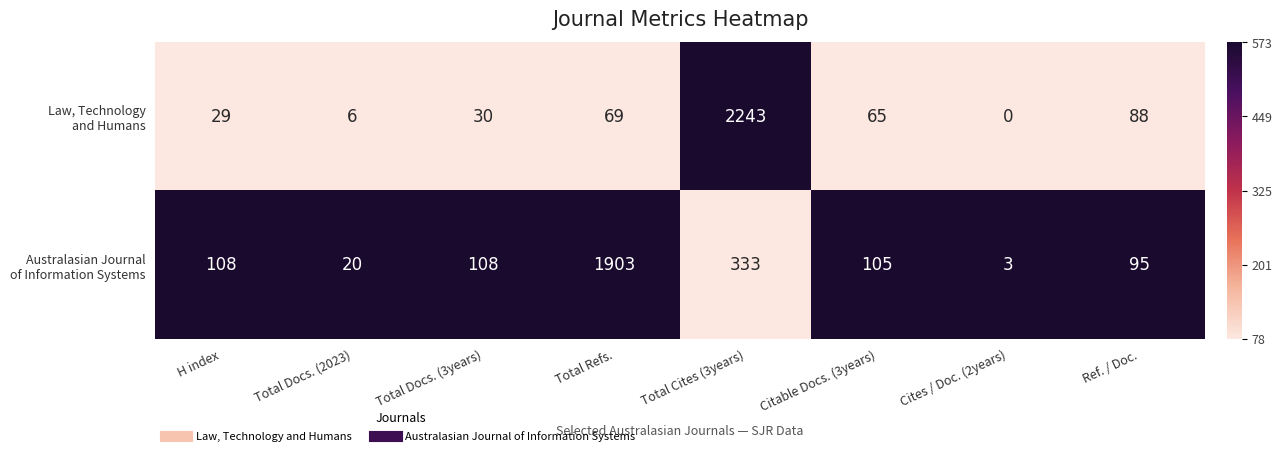

What is the spread (max minus min) of values at Total Refs.?

1834